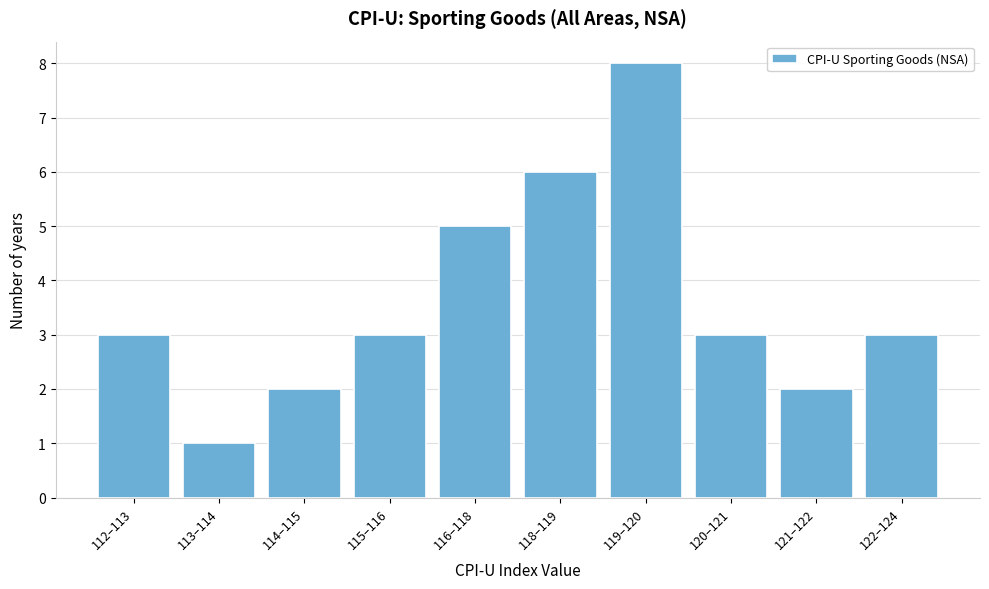

Reading right to left, list all the values displayed in this chart.

3	2	3	8	6	5	3	2	1	3